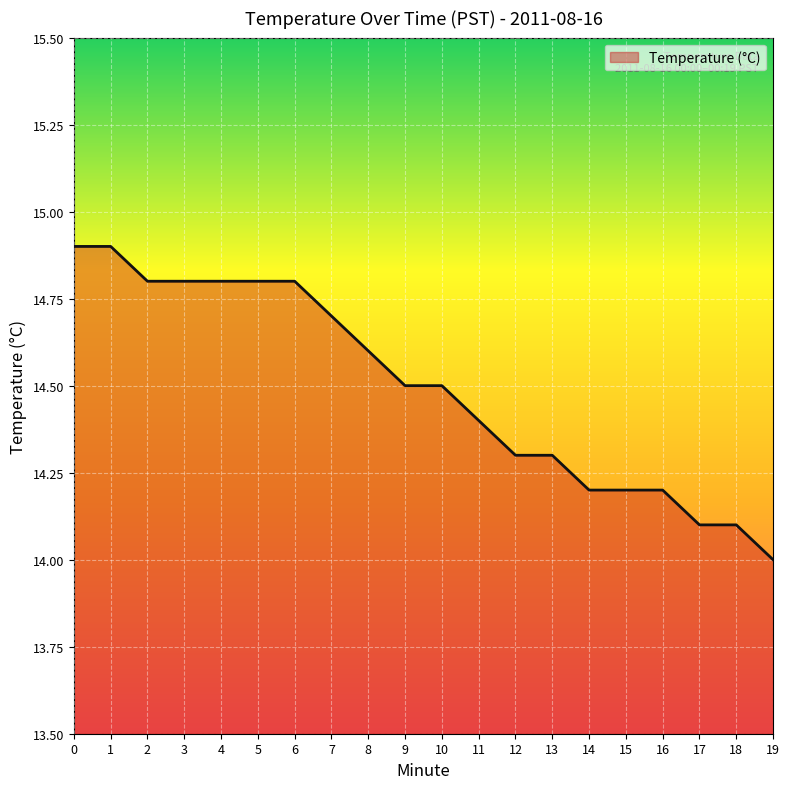

How many lines are shown in the chart?

1